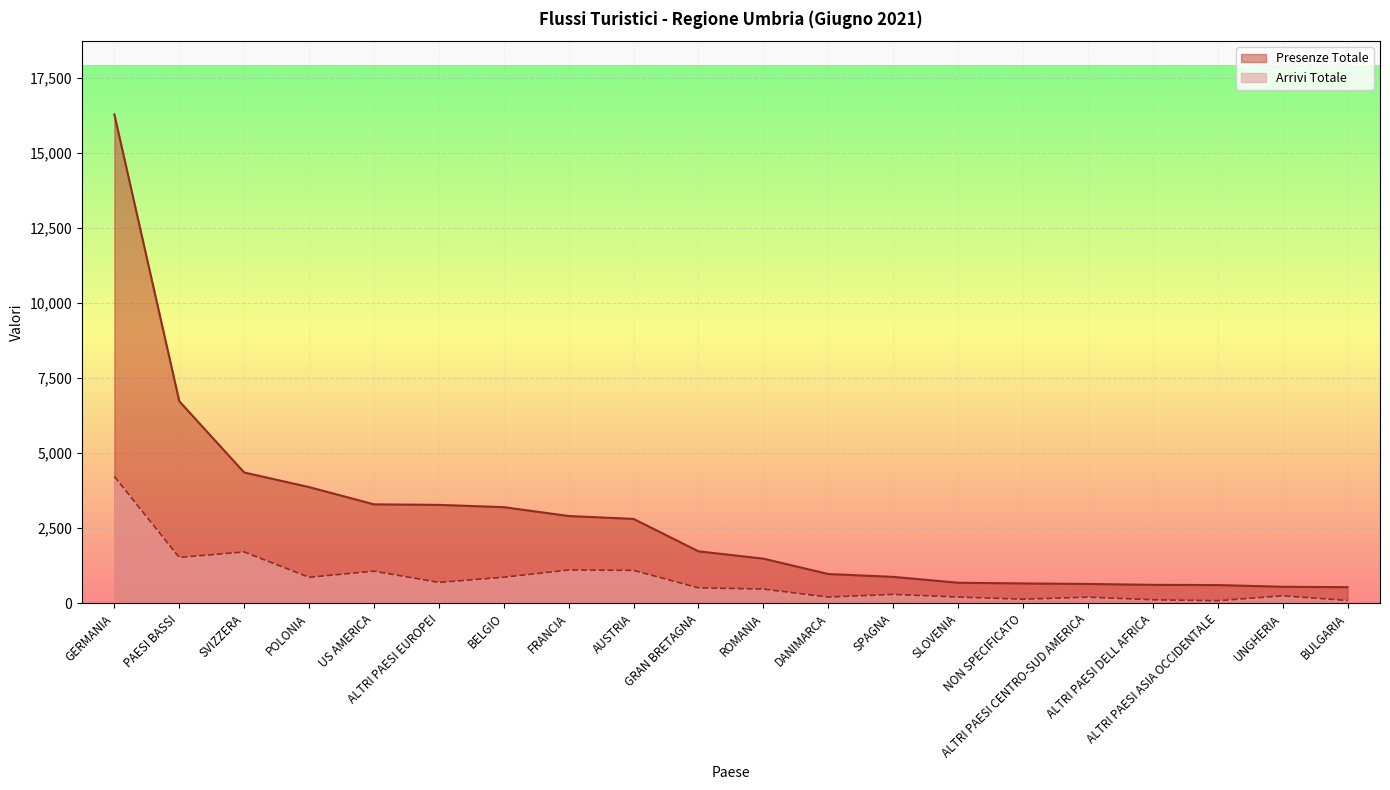

How many data points does each series have?

20